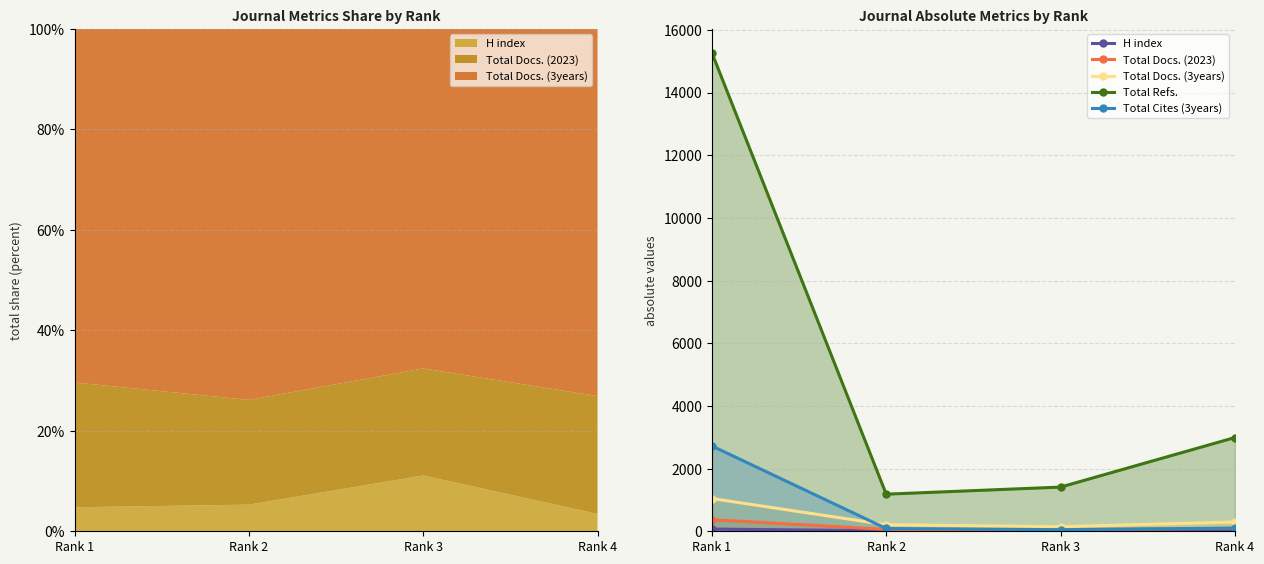

Is it true that Total Refs. equals 1184 at Rank 2?

True